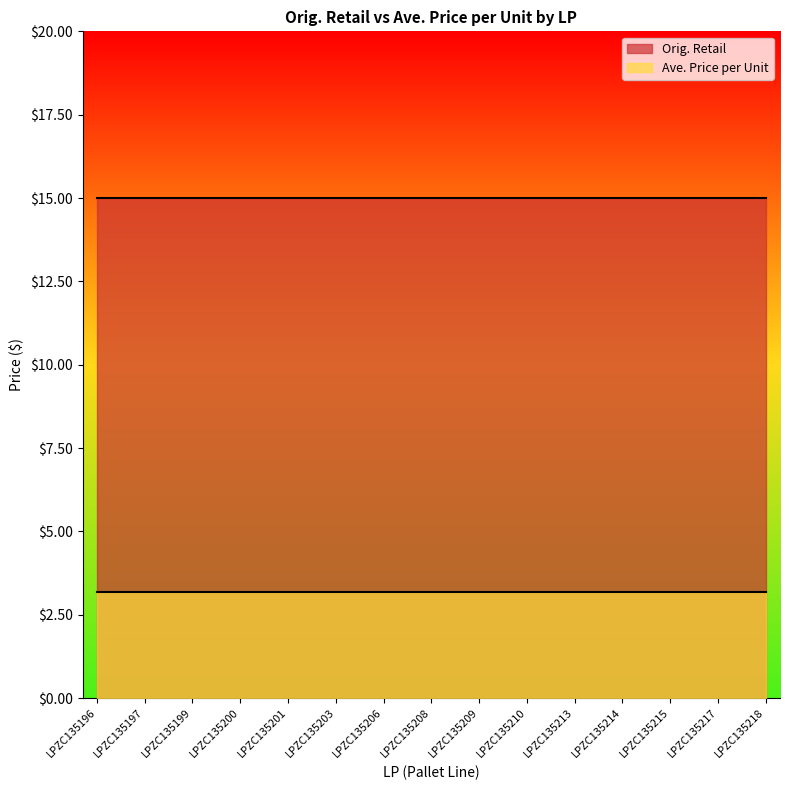

Between LPZC135206 and LPZC135203, which is larger?

LPZC135206